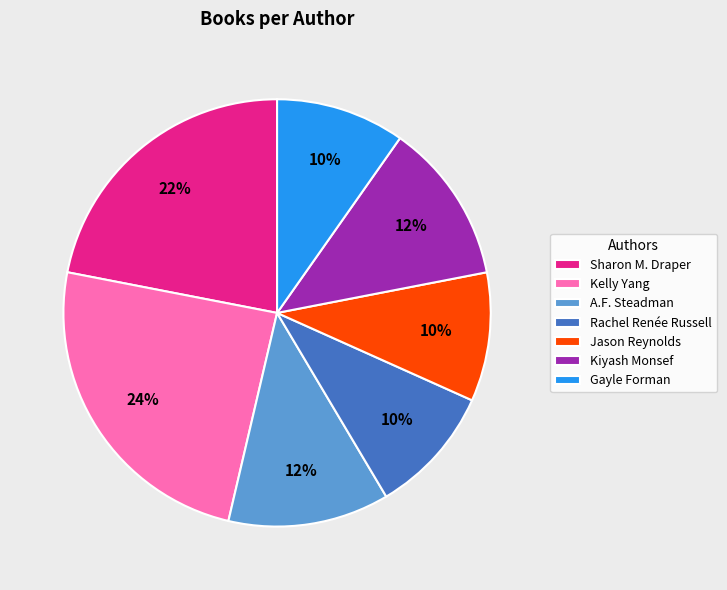

To the nearest percent, what portion does Gayle Forman represent?

10%